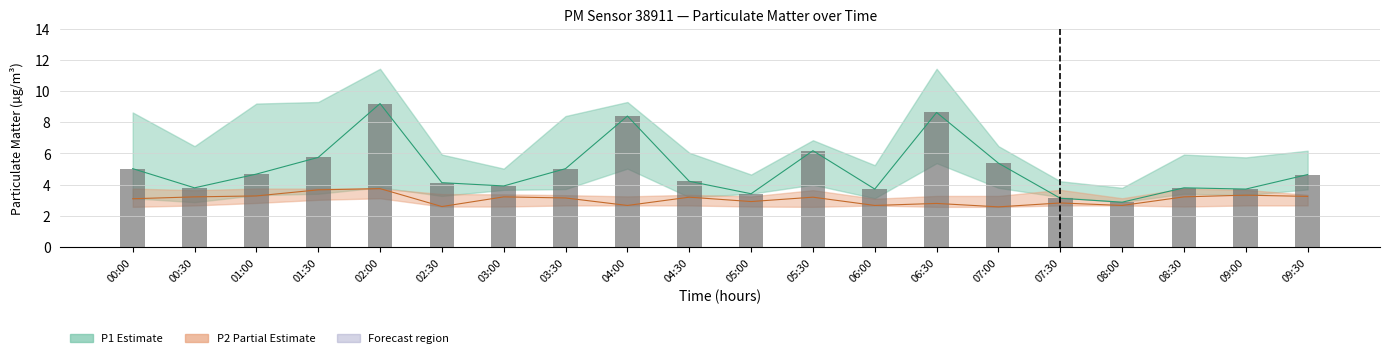

What is the label of the 10th bar from the left?

04:30